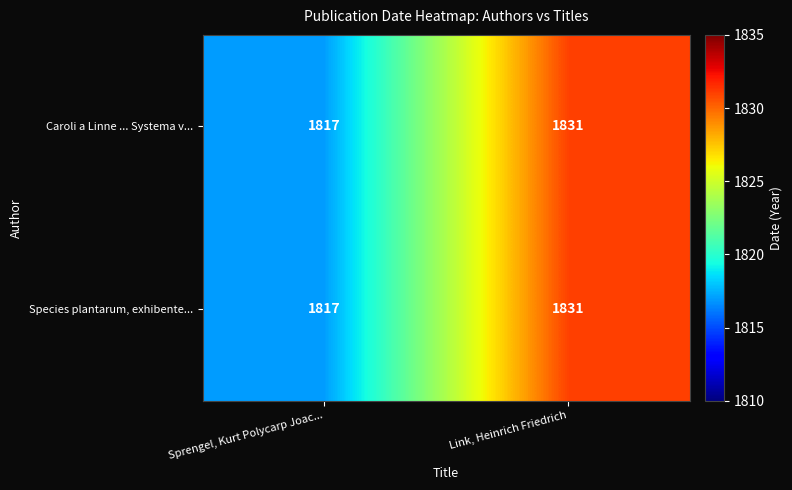

At which category does the chart reach its peak across all series?

Link, Heinrich Friedrich